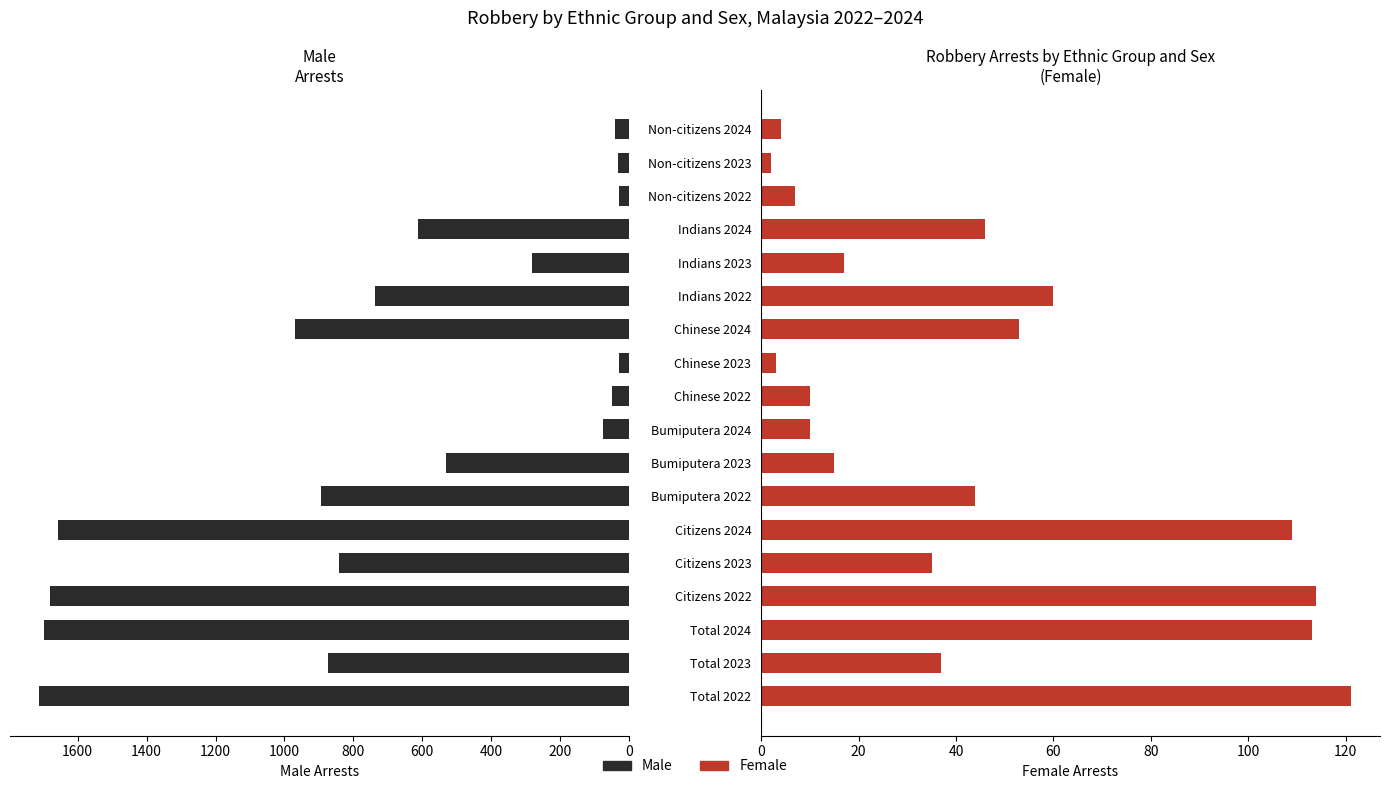

Is it true that Female equals 23 at 800?

False